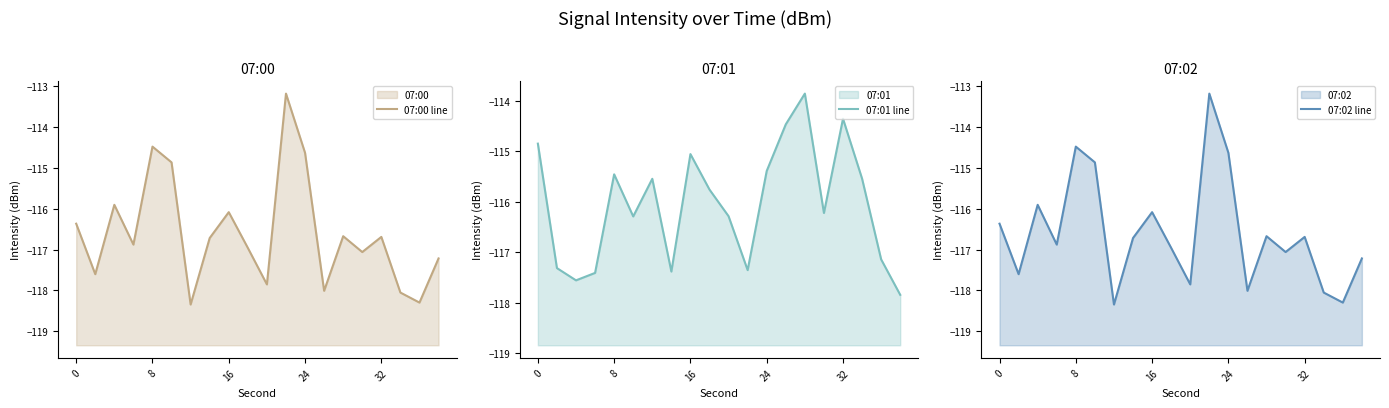

What is the total value across all series at 11?

-343.7